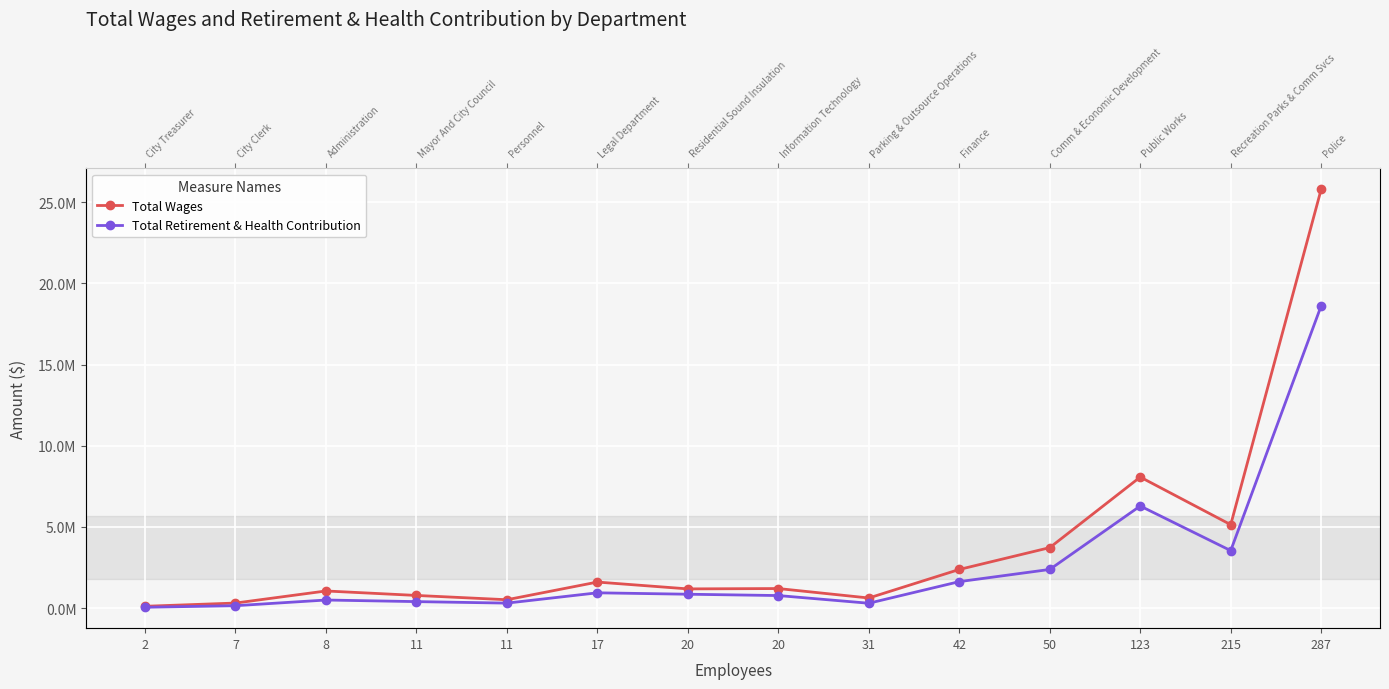

True or false: Total Wages has a value of 622401 at 31.

True